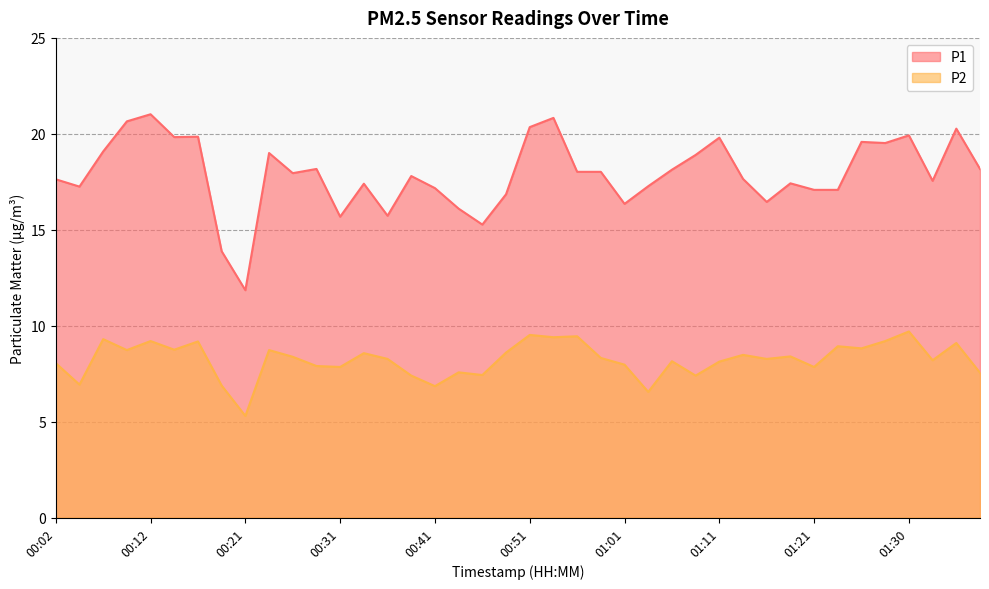

How many interior local peaks does the P1 series have?

12